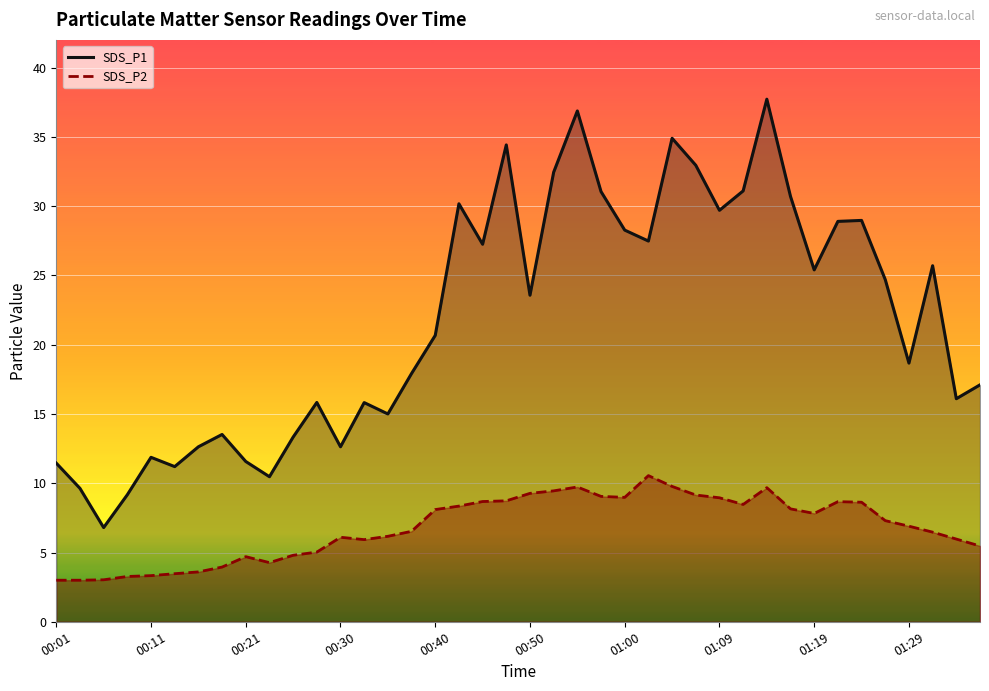

True or false: SDS_P1 line and SDS_P2 line cross at least once.

False